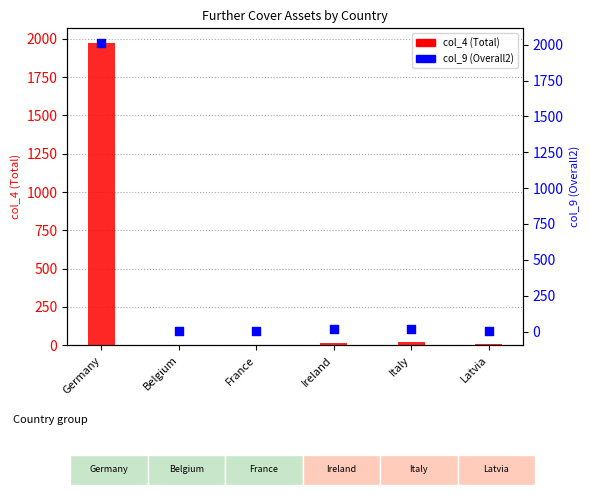

What is the total value across all series at Germany?

3983.1